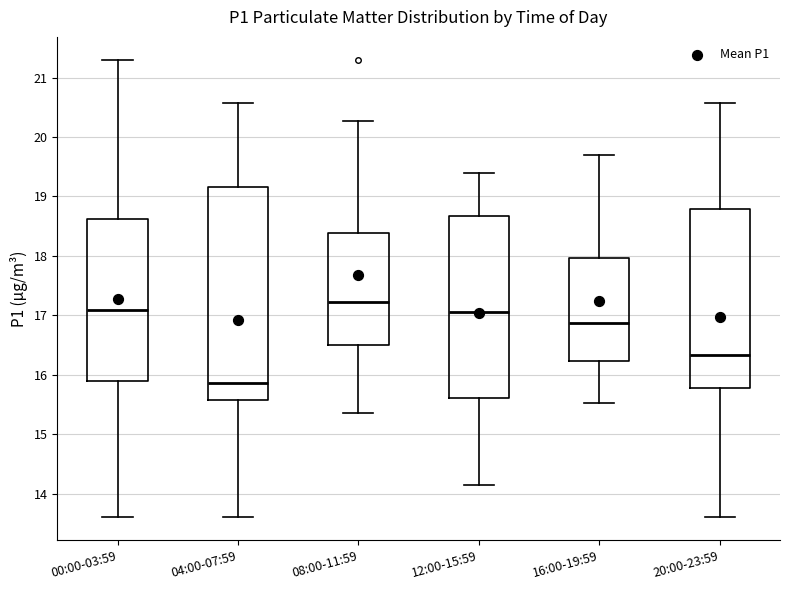

Which box has the highest median line?

08:00-11:59